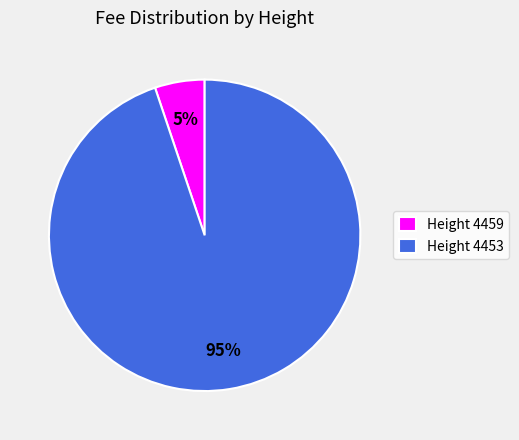

Which category has the biggest portion of the pie?

Height 4453